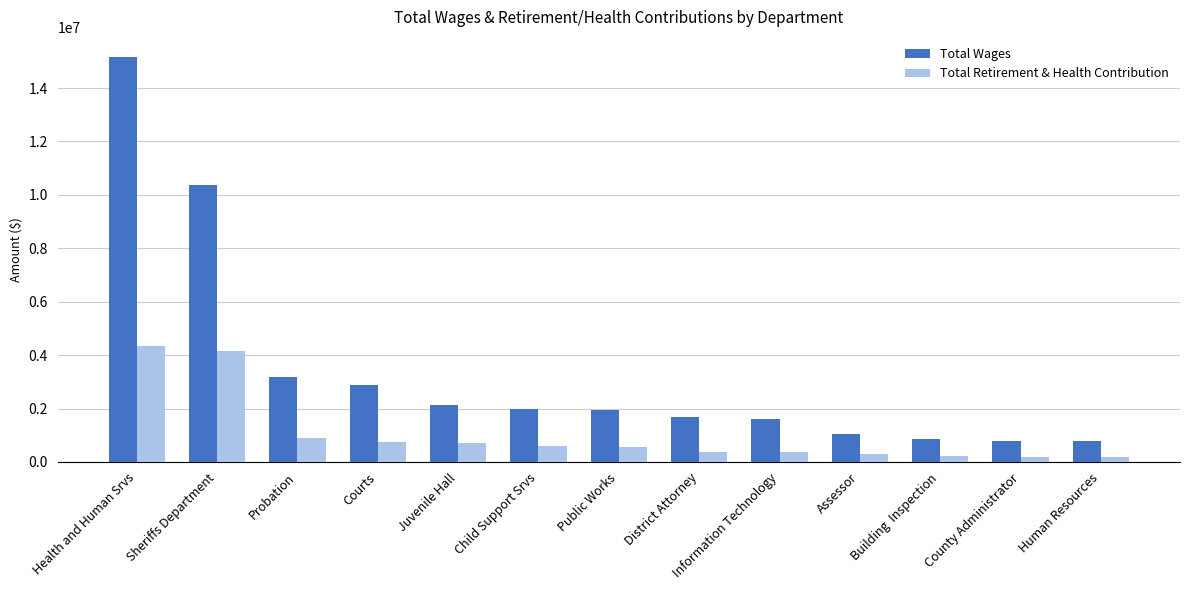

How many series are shown in this chart?

2